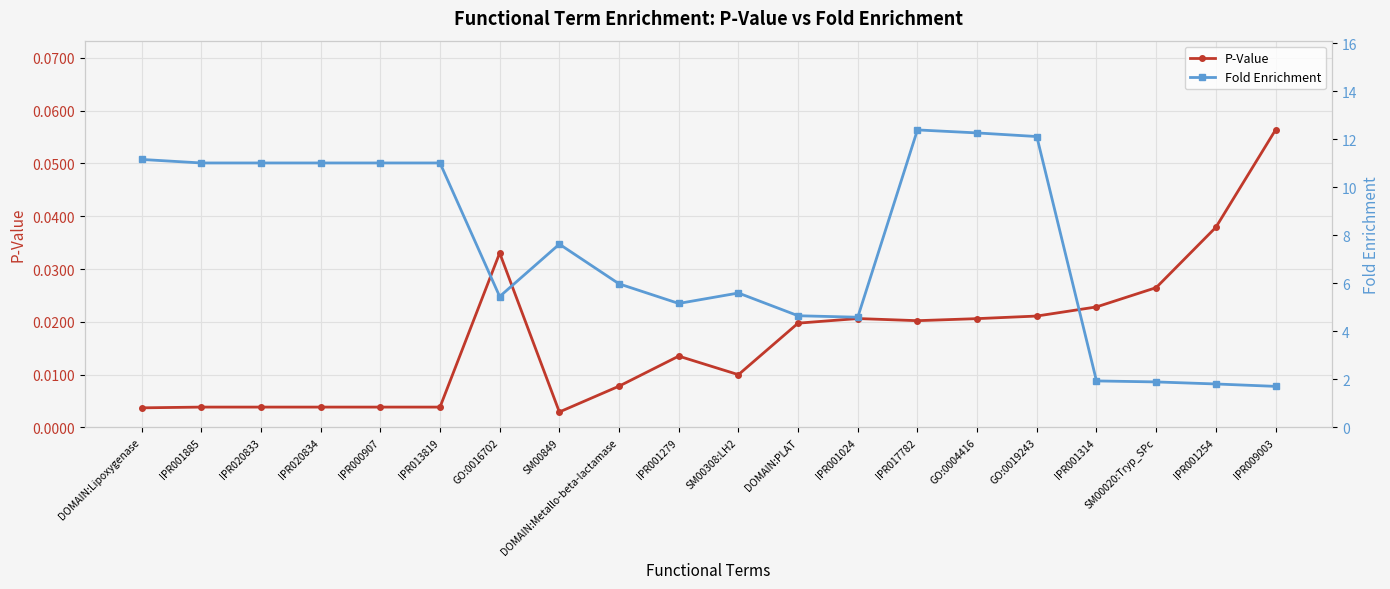

The value of P-Value at SM00308:LH2 is 0.0. True or false?

False